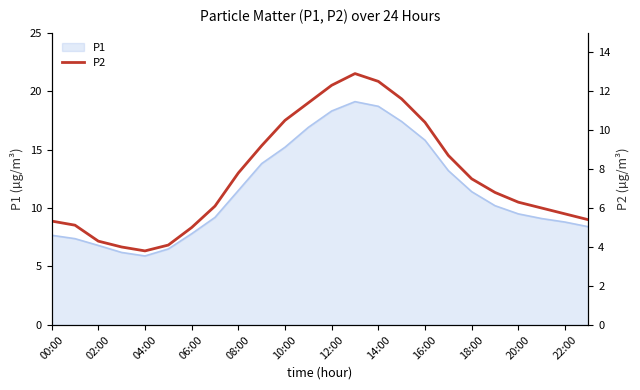

What is the minimum value shown in the chart?

3.8